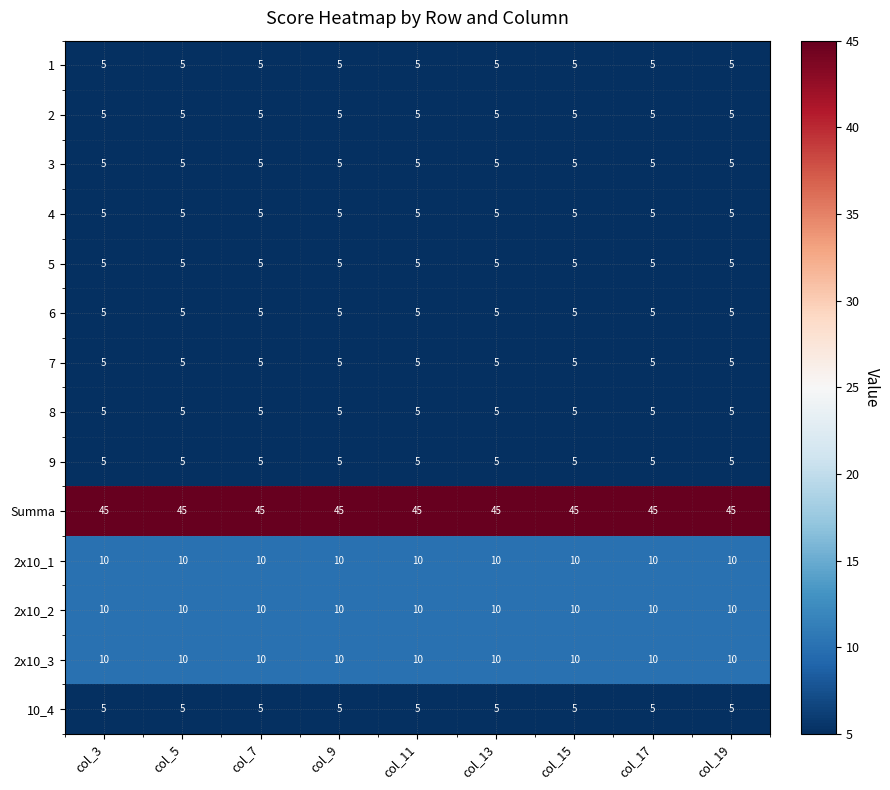

The 10_4 series shows 5 at col_5. True or false?

True